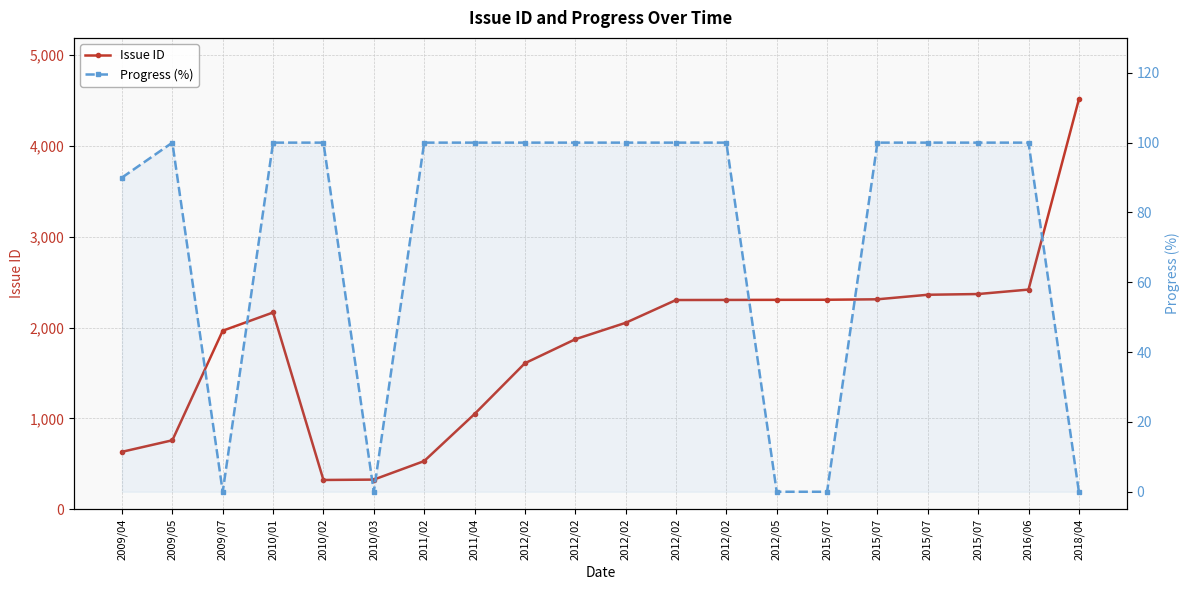

At which label is Issue ID closest to 2417?

2016/06